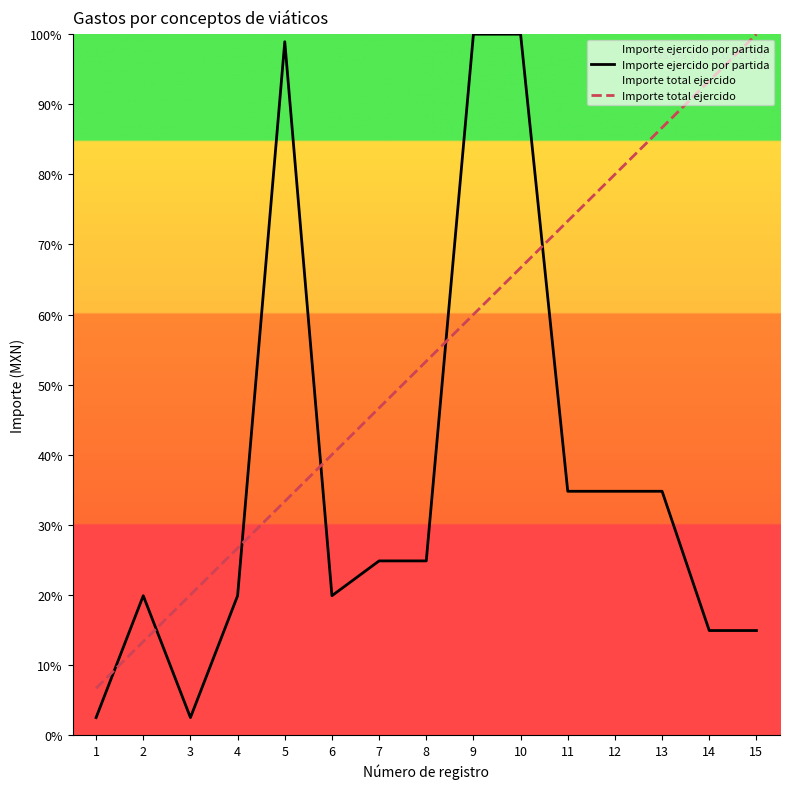

Which series has the largest total across all categories?

Importe total ejercido